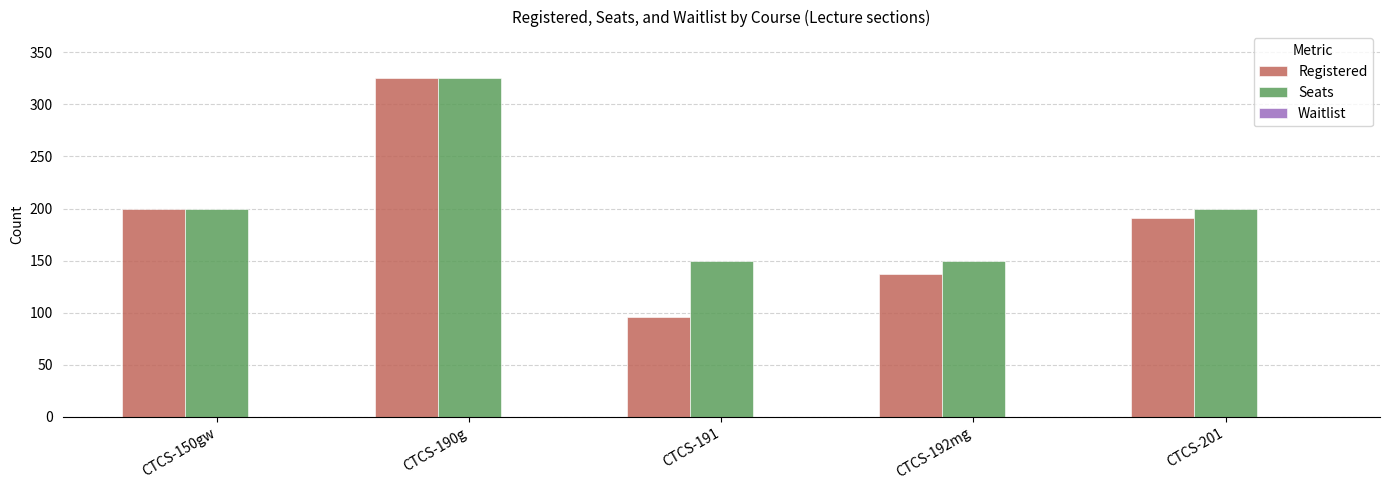

Is it true that Seats equals 239 at CTCS-191?

False